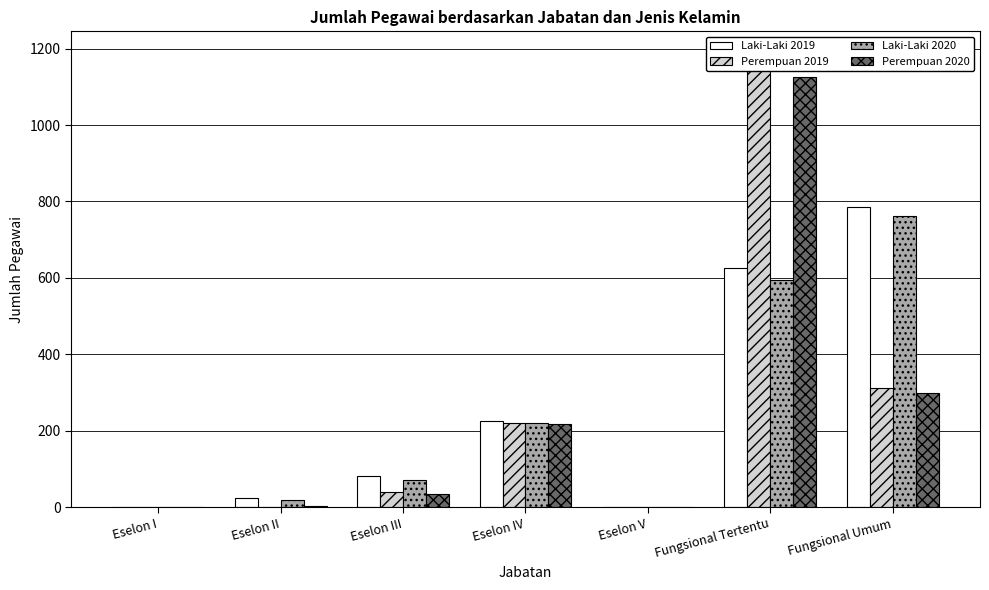

Between Eselon V and Eselon III, which is larger?

Eselon III